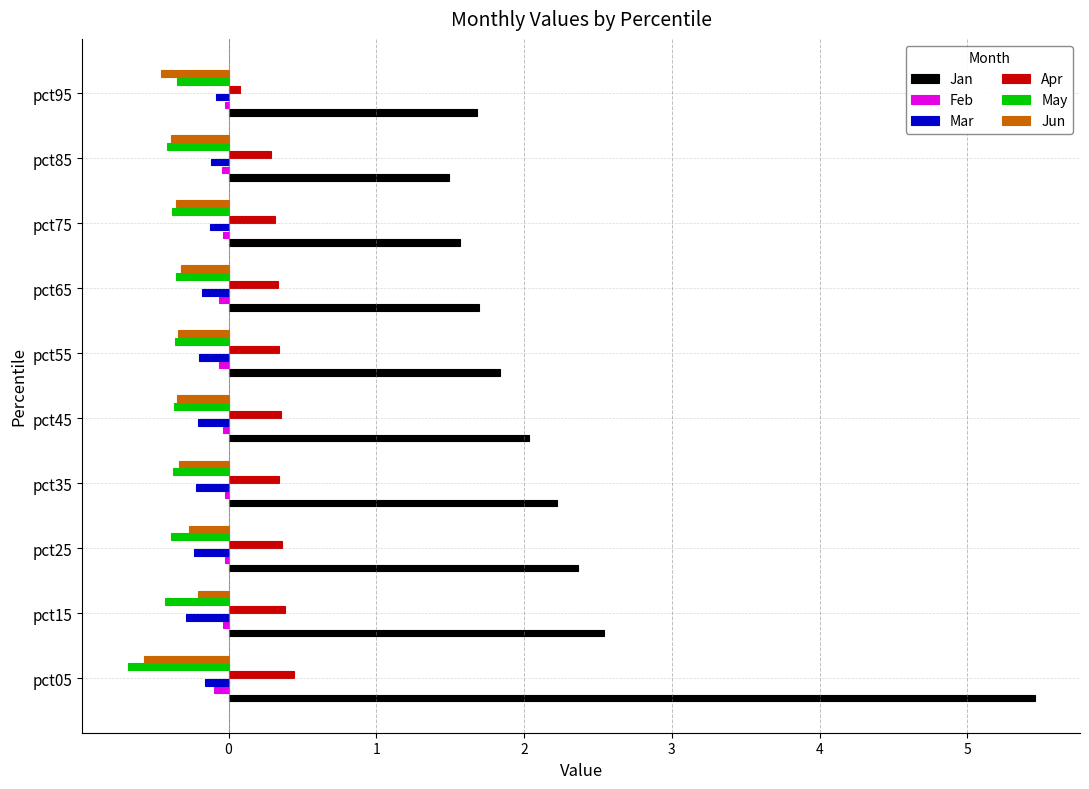

What is the average value of the Jan series?

2.3